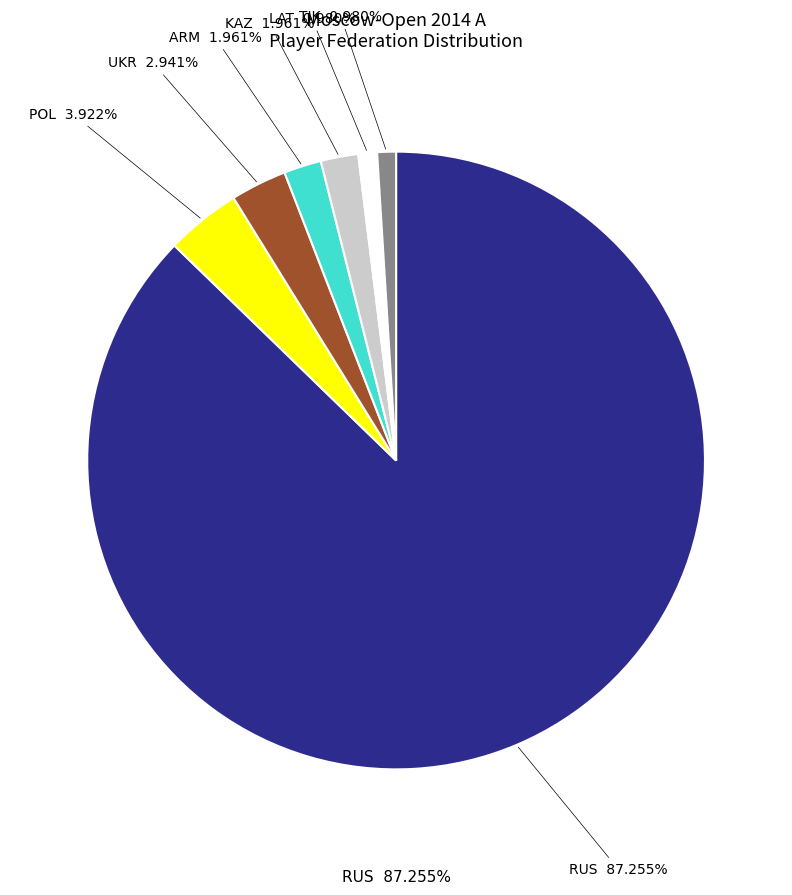

What percentage is the UKR slice, to the nearest percent?

3%